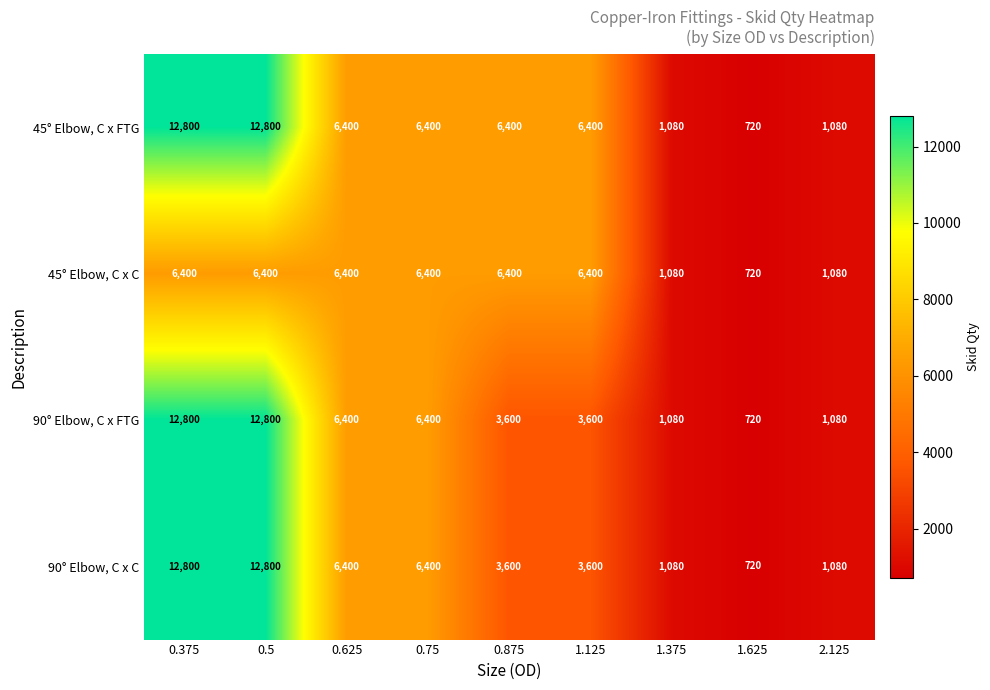

What is the spread (max minus min) of values at 0.875?

2800